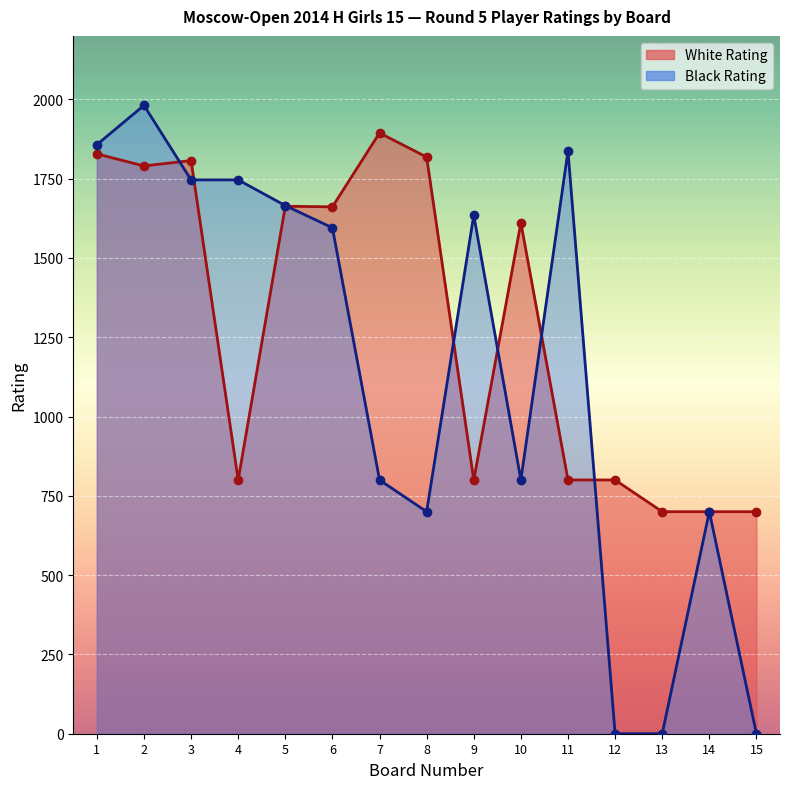

After their last crossing, which series has the higher values: Black Rating or White Rating?

White Rating